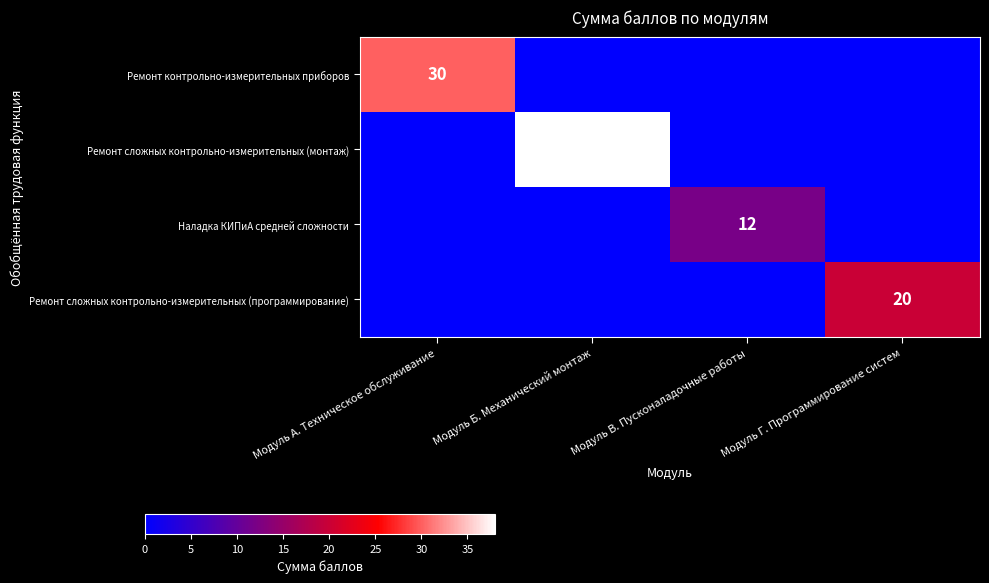

The value of Наладка КИПиА средней сложности at Модуль В. Пусконаладочные работы is 19. True or false?

False